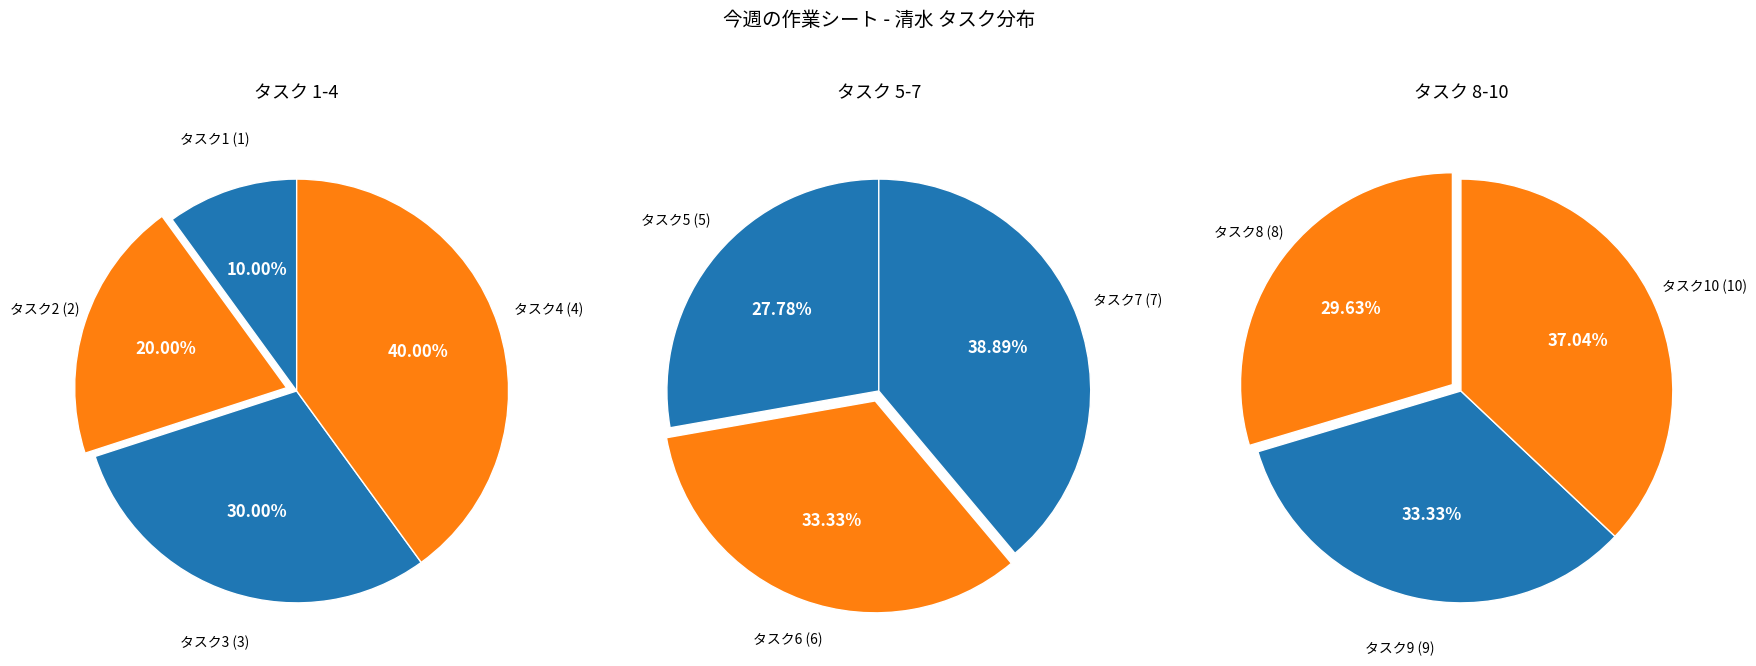

What is the largest slice in the pie chart?

10